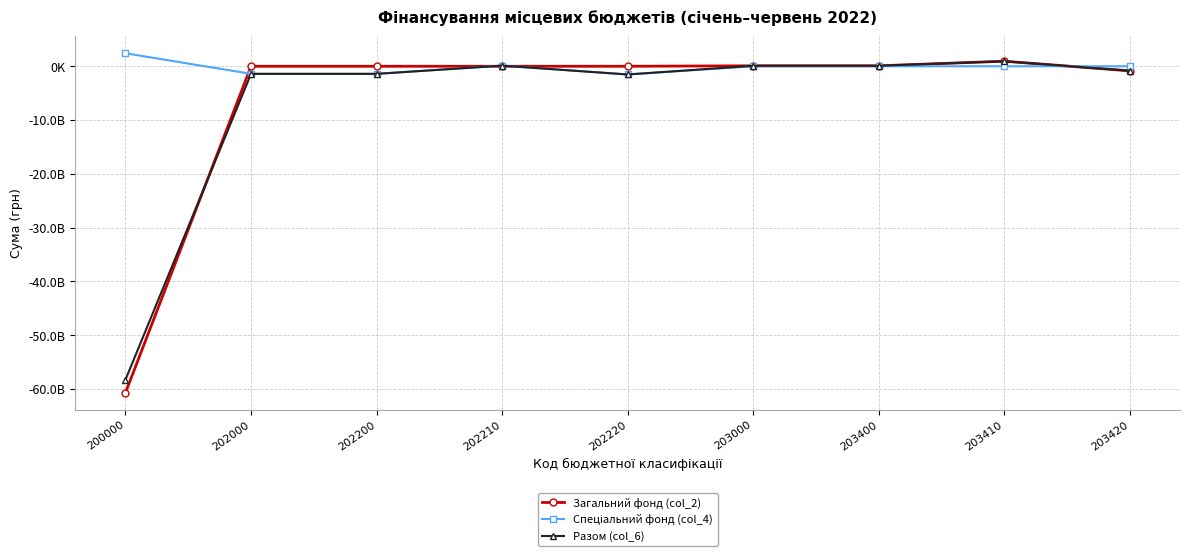

Is this an area chart (filled region under the line)?

No